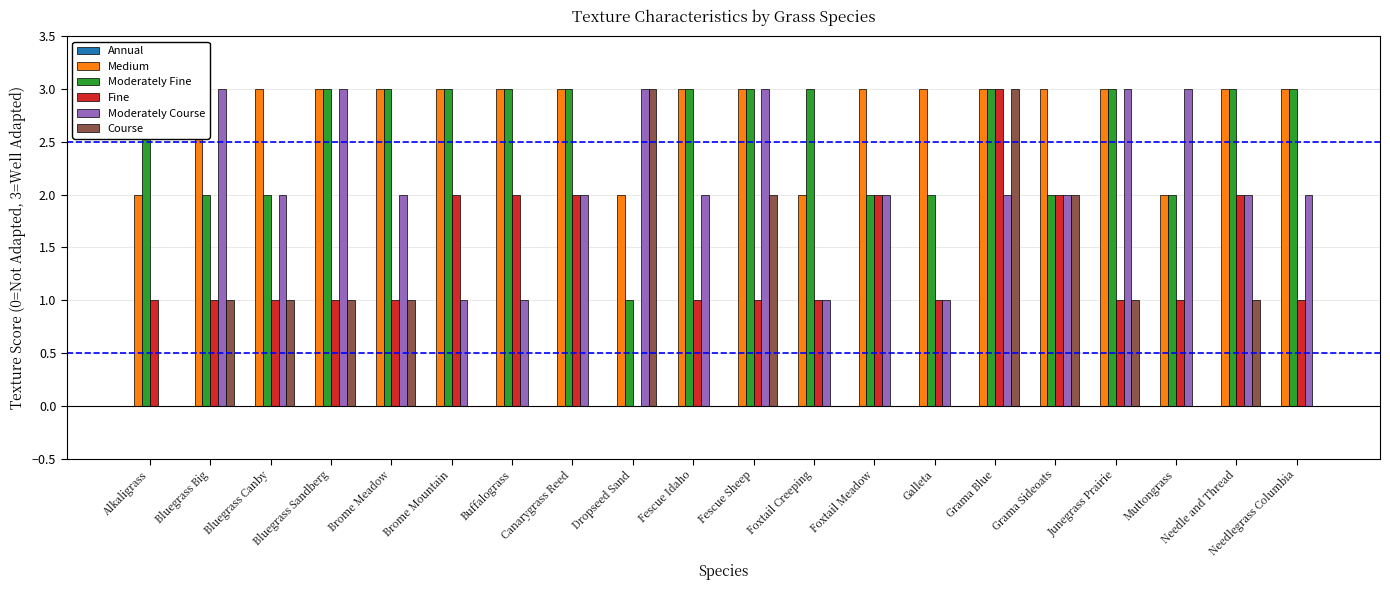

How many bars are there in total?

120